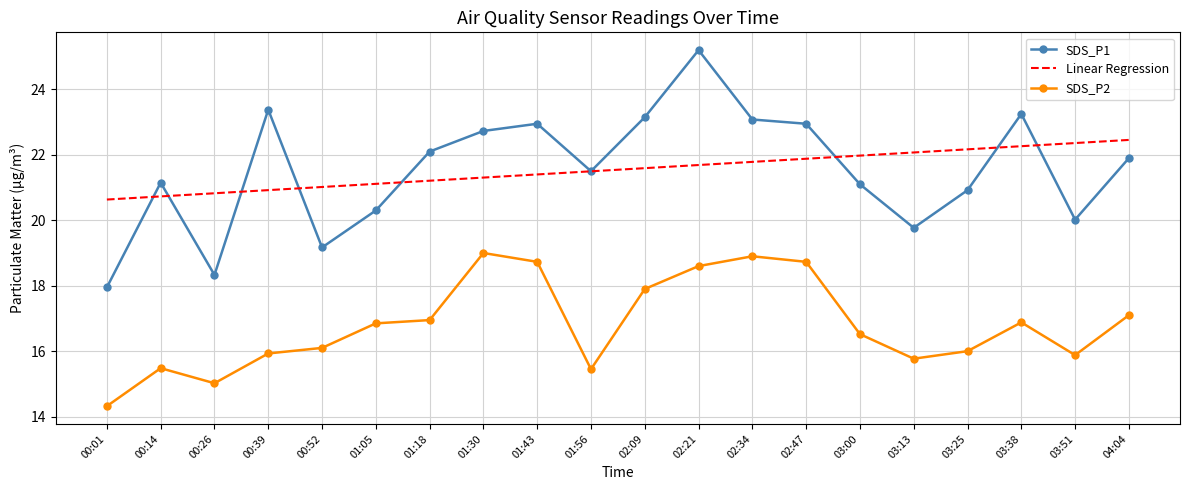

Is it true that Linear Regression equals 22.1 at 03:13?

True